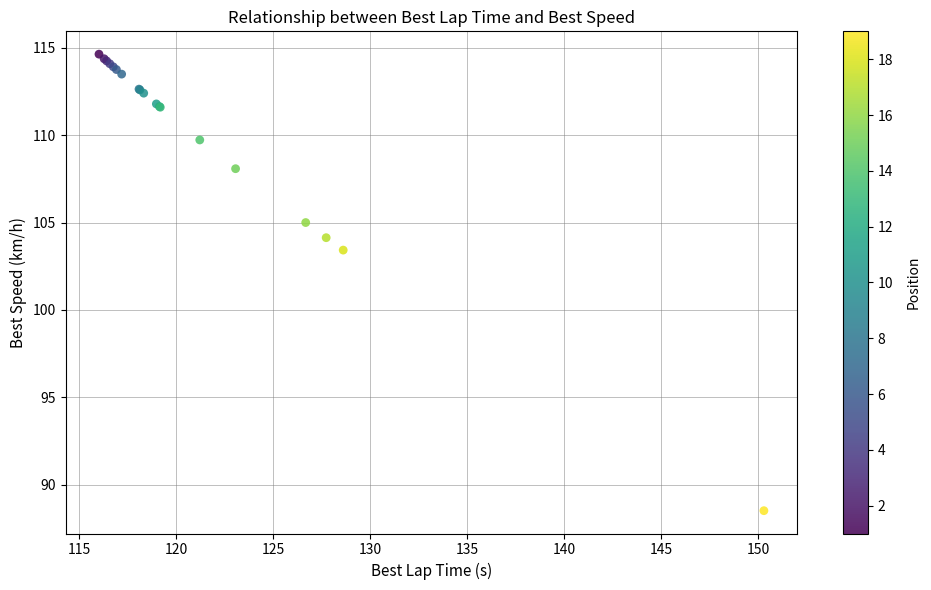

What Y value in the scatter plot is closest to 101?

103.4